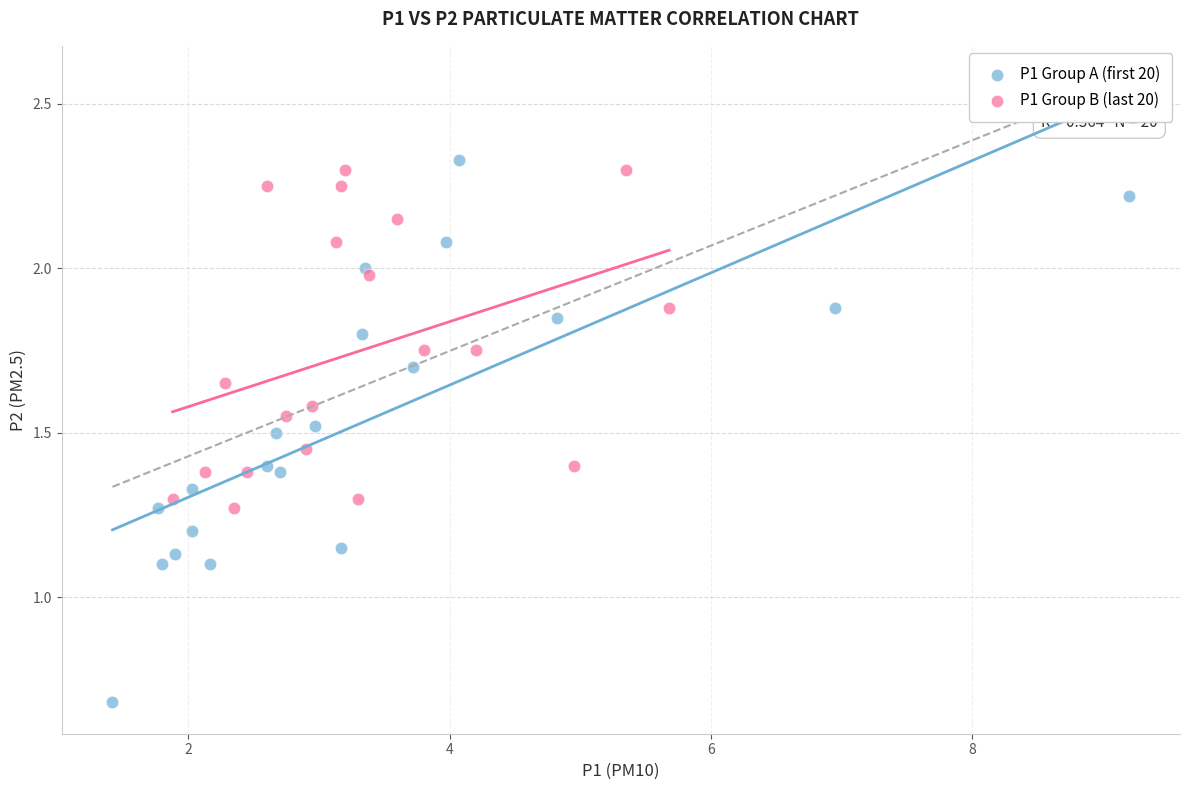

Which series reaches the minimum Y coordinate?

P1 Group A (first 20)